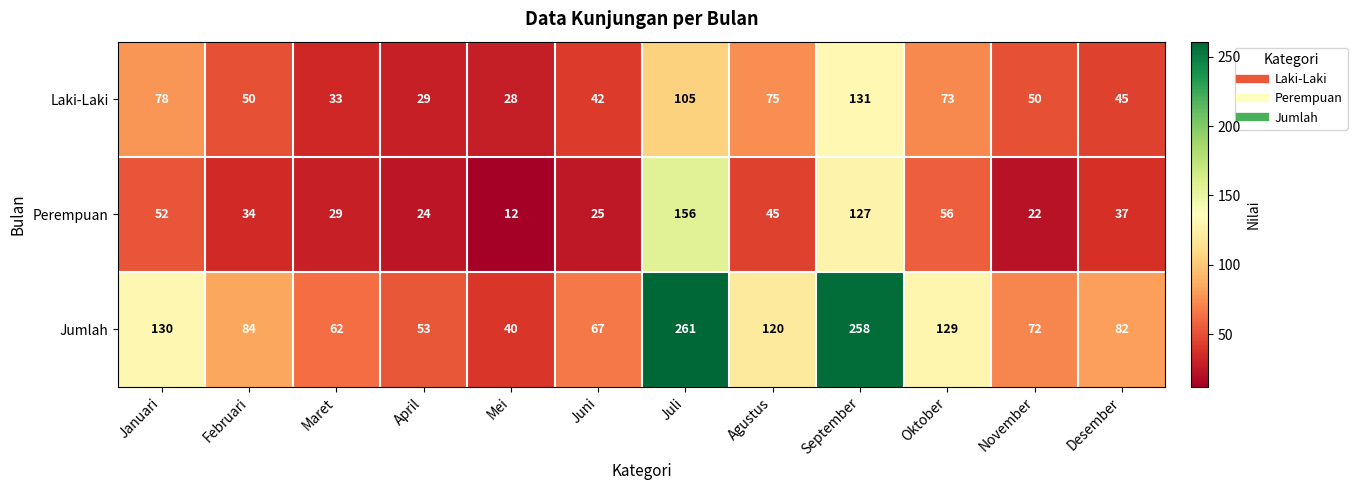

What is the sum of all Jumlah values?

1358